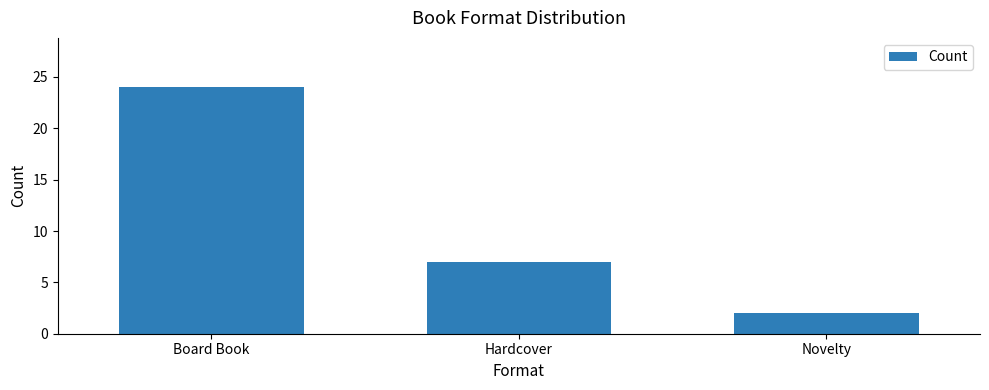

Reading left to right, transcribe all the data shown in this chart.

24	7	2